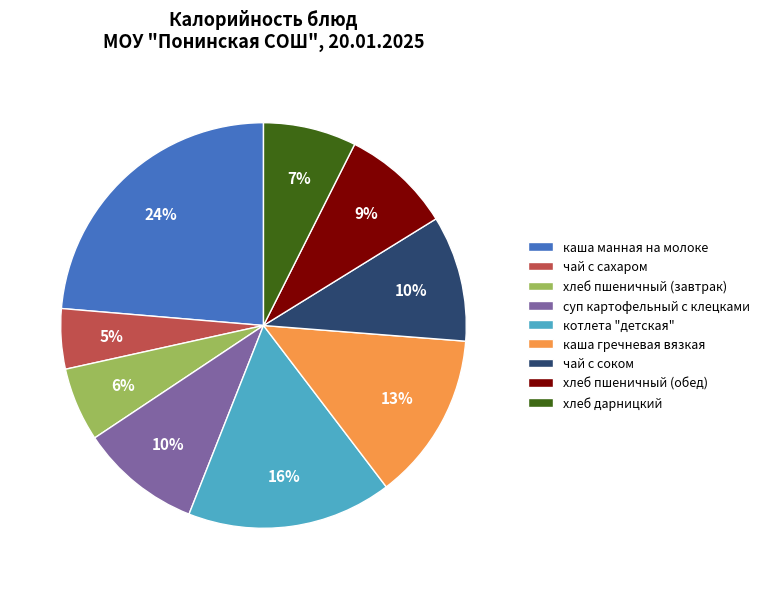

To the nearest percent, what portion does чай с соком represent?

10%